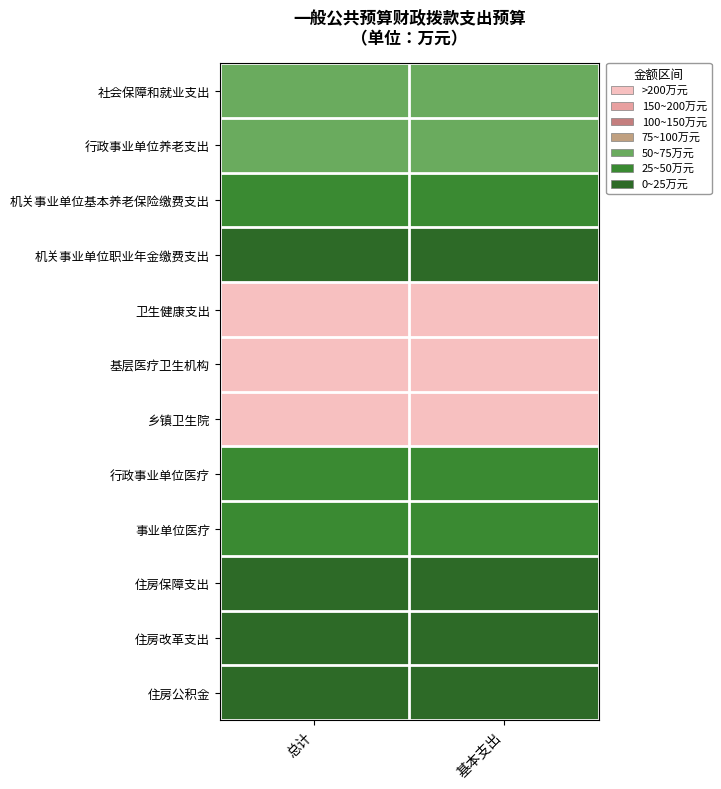

Which category has the lowest value across all series?

总计